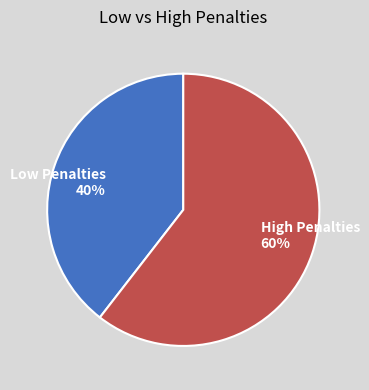

To the nearest percent, what is the average slice percentage?

50%